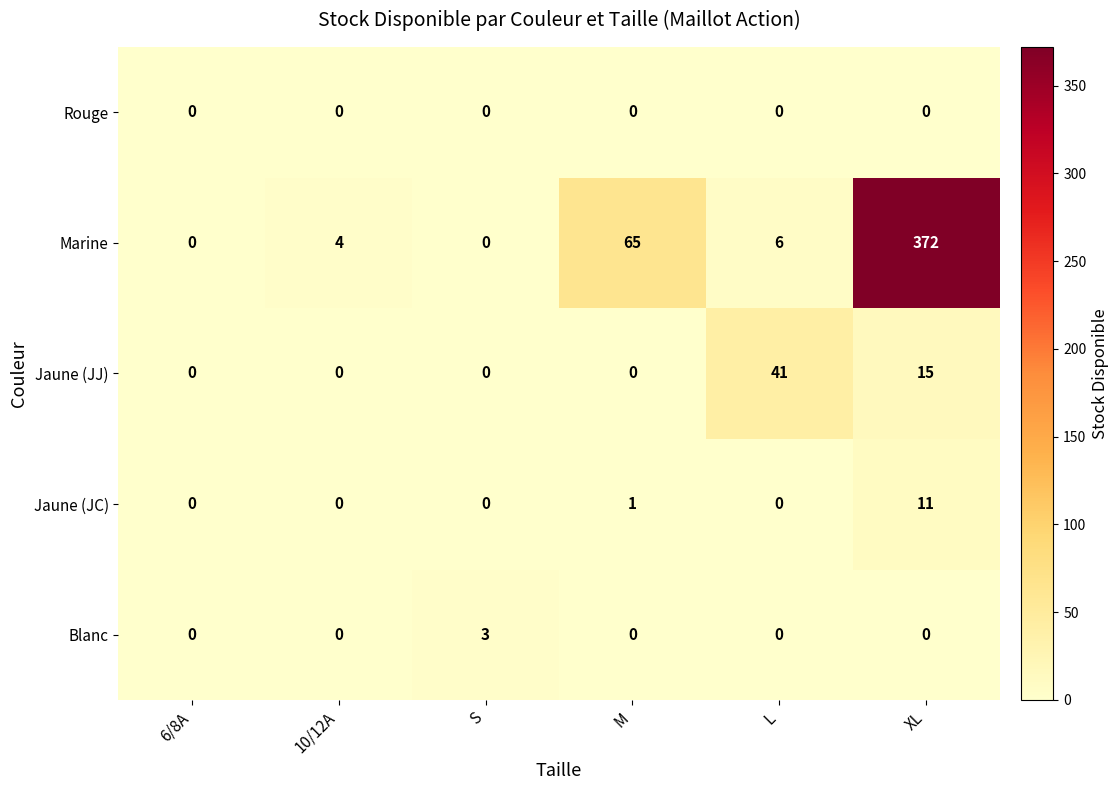

Rank the series by their maximum value, from highest to lowest.

Marine, Jaune (JJ), Jaune (JC), Blanc, Rouge